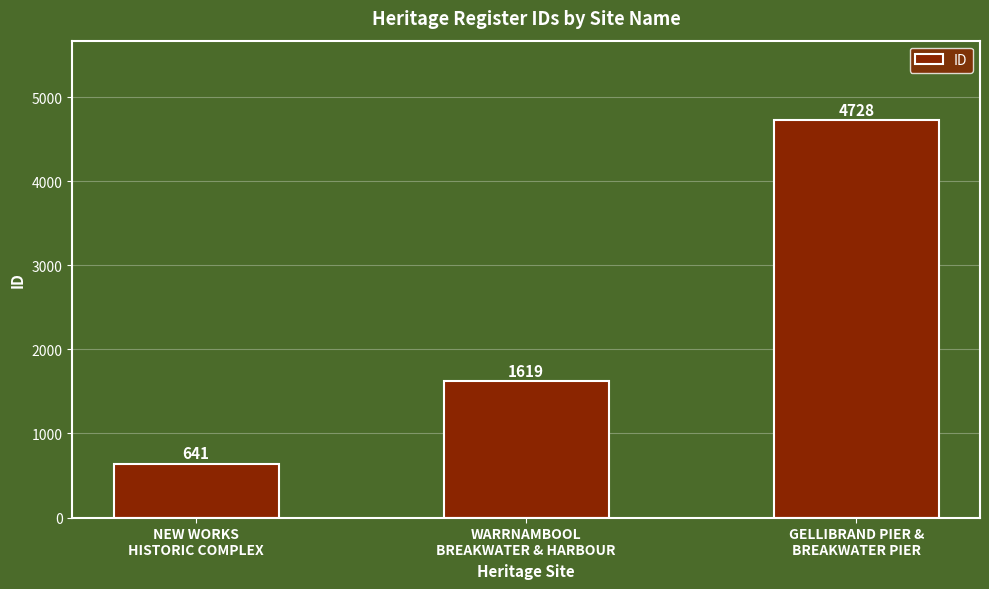

Approximately how many times larger is the value at NEW WORKS
HISTORIC COMPLEX compared to WARRNAMBOOL
BREAKWATER & HARBOUR?

0.4